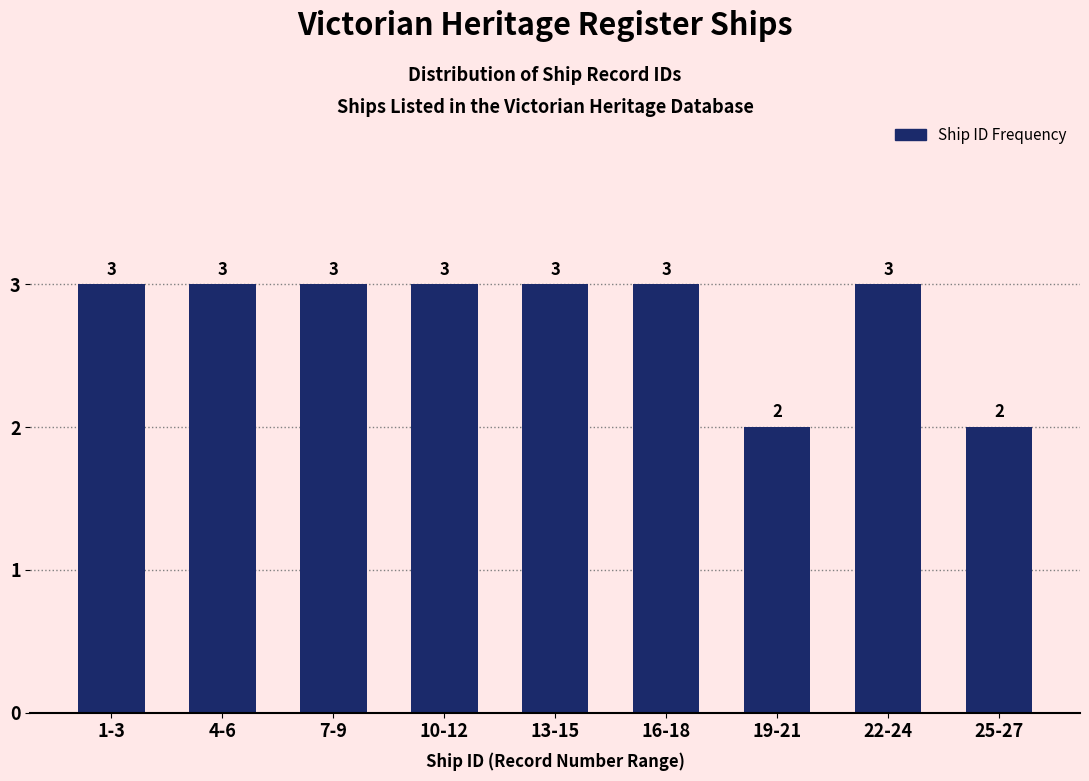

Reading right to left, extract all data points from this chart.

25-27=2	22-24=3	19-21=2	16-18=3	13-15=3	10-12=3	7-9=3	4-6=3	1-3=3